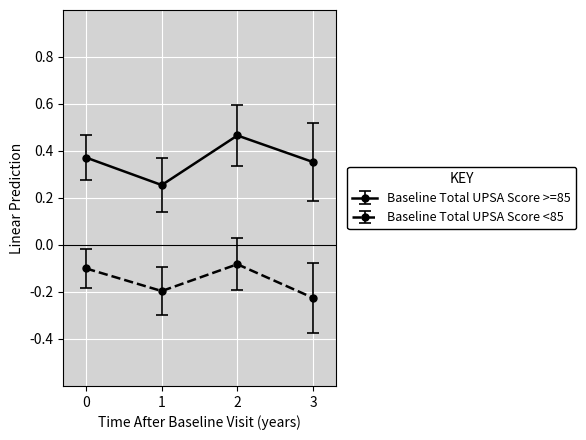

List the labels in order of Baseline Total UPSA Score <85 value, largest first.

2, 0, 1, 3